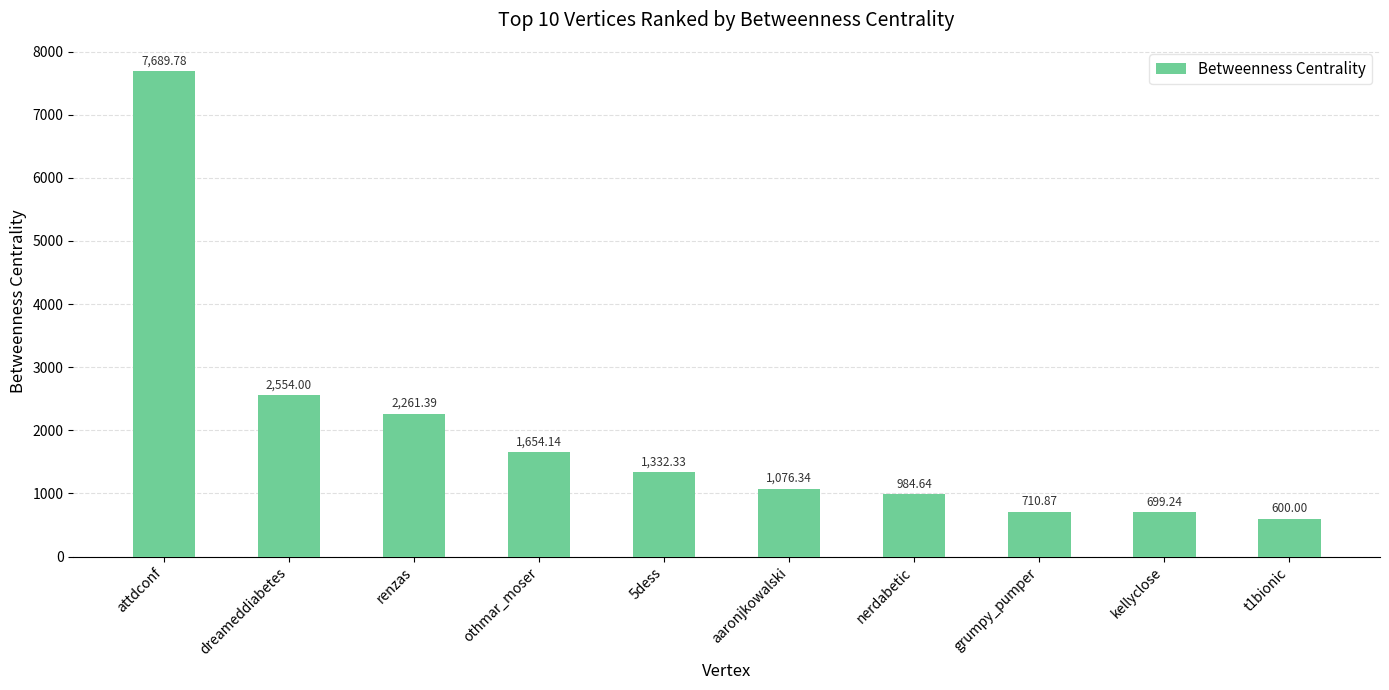

The value at grumpy_pumper is 959.5. True or false?

False